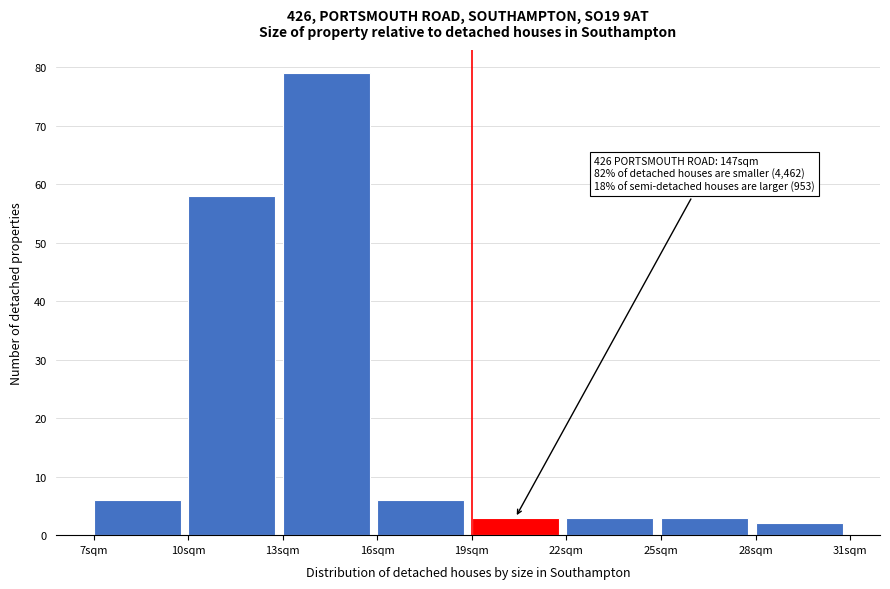

Over which range of the x-axis is the bar tallest?

13 to 16